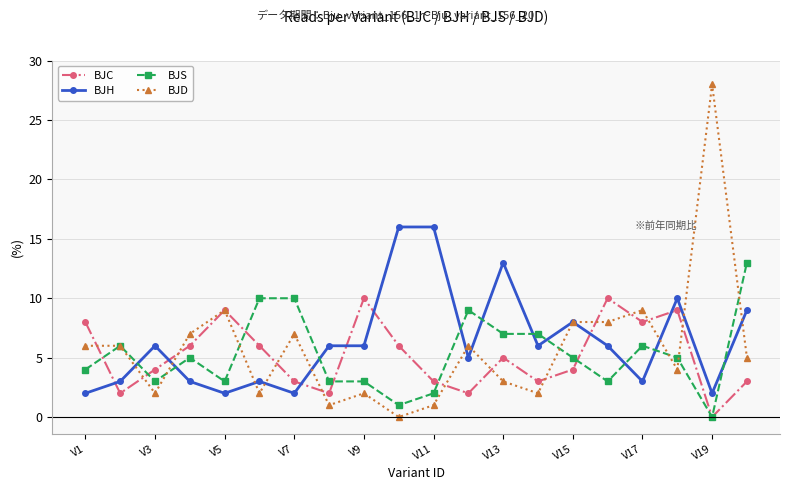

Reading right to left, transcribe all the data shown in this chart.

BJC: 3	0	9	8	10	4	3	5	2	3	6	10	2	3	6	9	6	4	2	8
BJH: 9	2	10	3	6	8	6	13	5	16	16	6	6	2	3	2	3	6	3	2
BJS: 13	0	5	6	3	5	7	7	9	2	1	3	3	10	10	3	5	3	6	4
BJD: 5	28	4	9	8	8	2	3	6	1	0	2	1	7	2	9	7	2	6	6